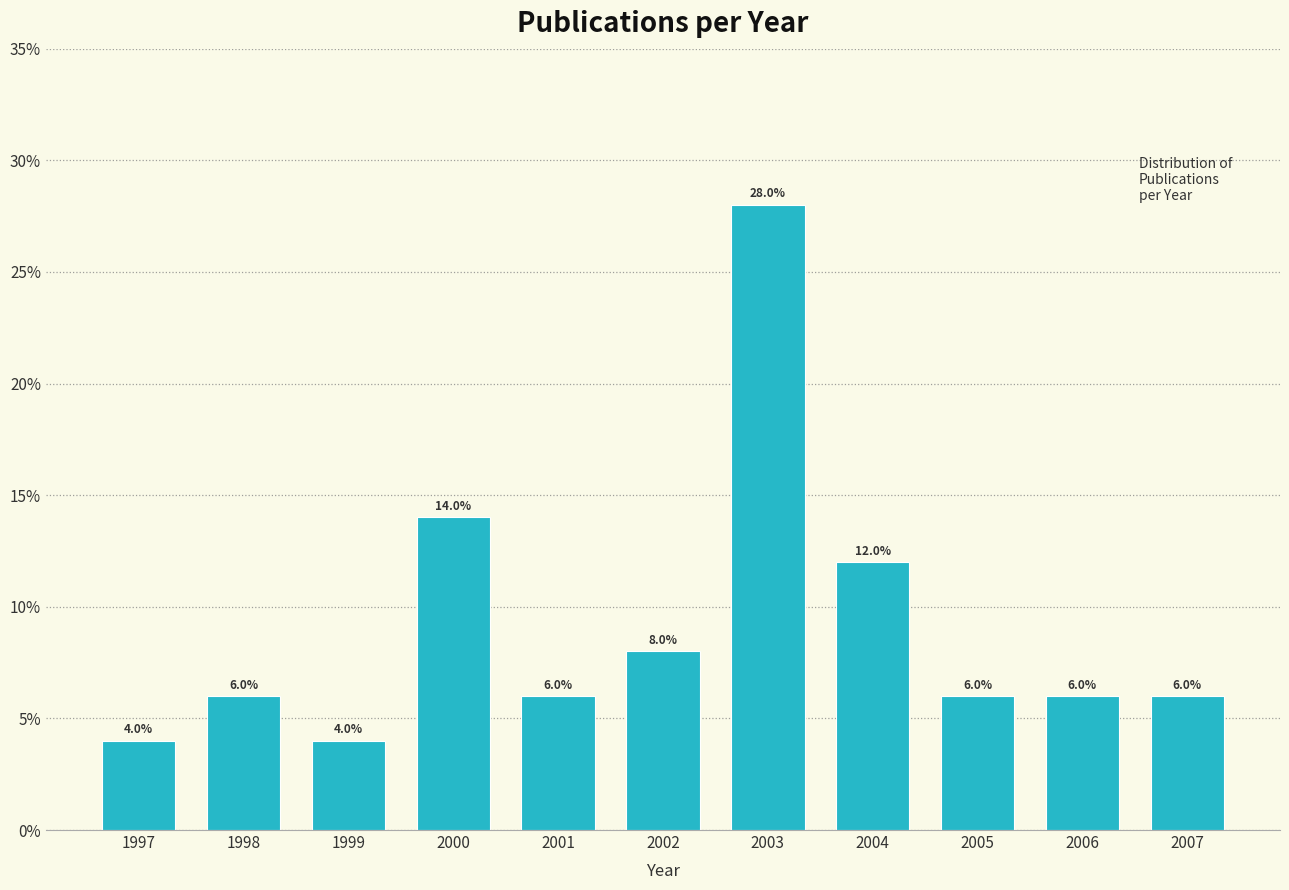

Reading right to left, list all the values displayed in this chart.

6.0	6.0	6.0	12.0	28.0	8.0	6.0	14.0	4.0	6.0	4.0